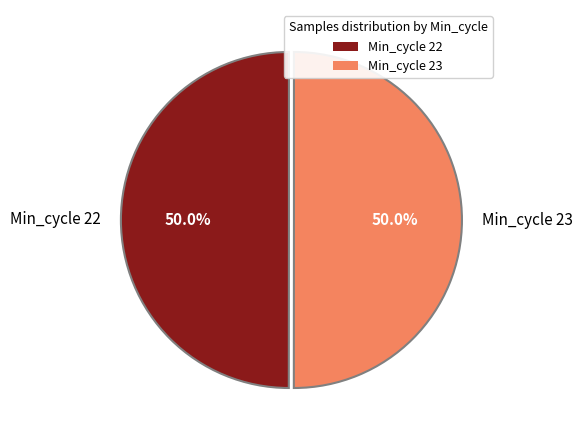

To the nearest percent, what portion does Min_cycle 22 represent?

50%